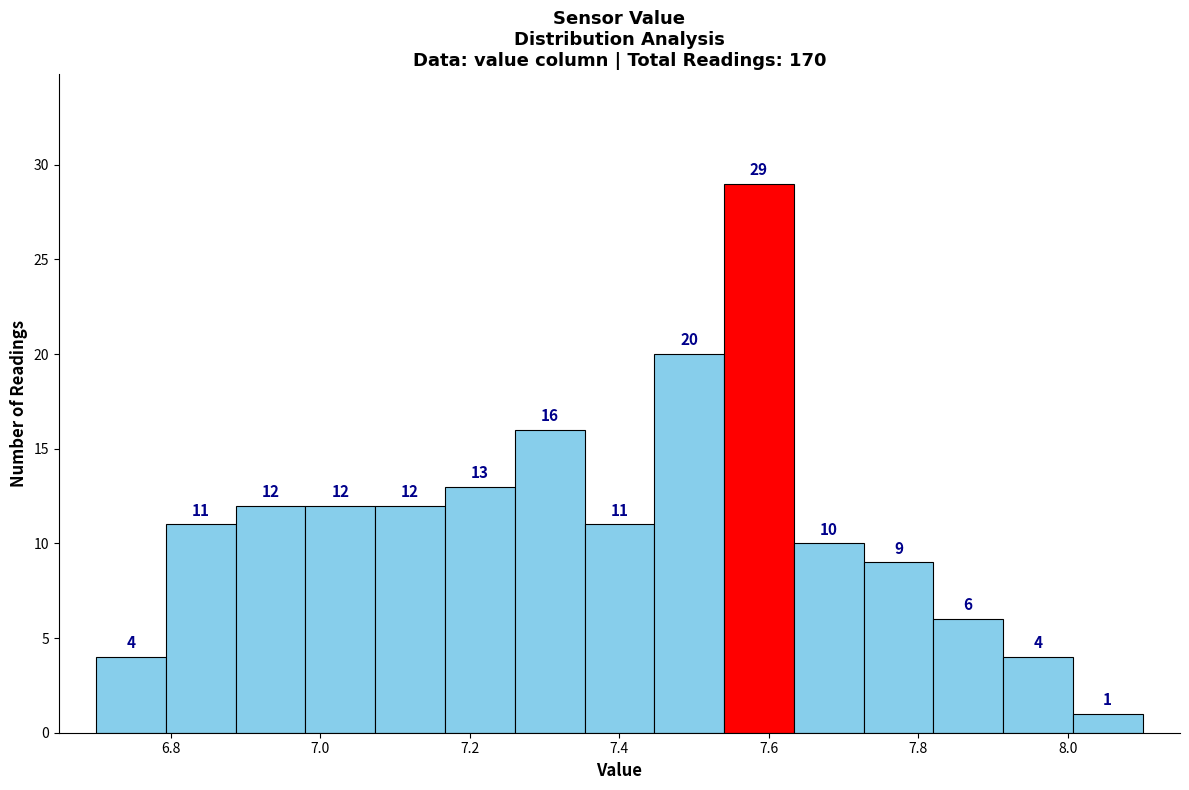

Reading left to right, transcribe this chart: for each bar, give the range it covers on the x-axis and its height. The bar edges are not printed on the chart, so give them approximately, as read against the axis.

6.70 to 6.80: 4
6.80 to 6.88: 11
6.88 to 6.98: 12
6.98 to 7.08: 12
7.08 to 7.16: 12
7.16 to 7.26: 13
7.26 to 7.36: 16
7.36 to 7.44: 11
7.44 to 7.54: 20
7.54 to 7.64: 29
7.64 to 7.72: 10
7.72 to 7.82: 9
7.82 to 7.92: 6
7.92 to 8.00: 4
8.00 to 8.10: 1